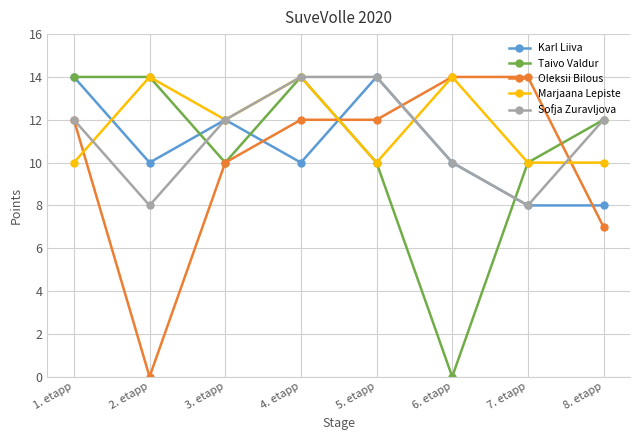

Which series has the largest total across all categories?

Marjaana Lepiste